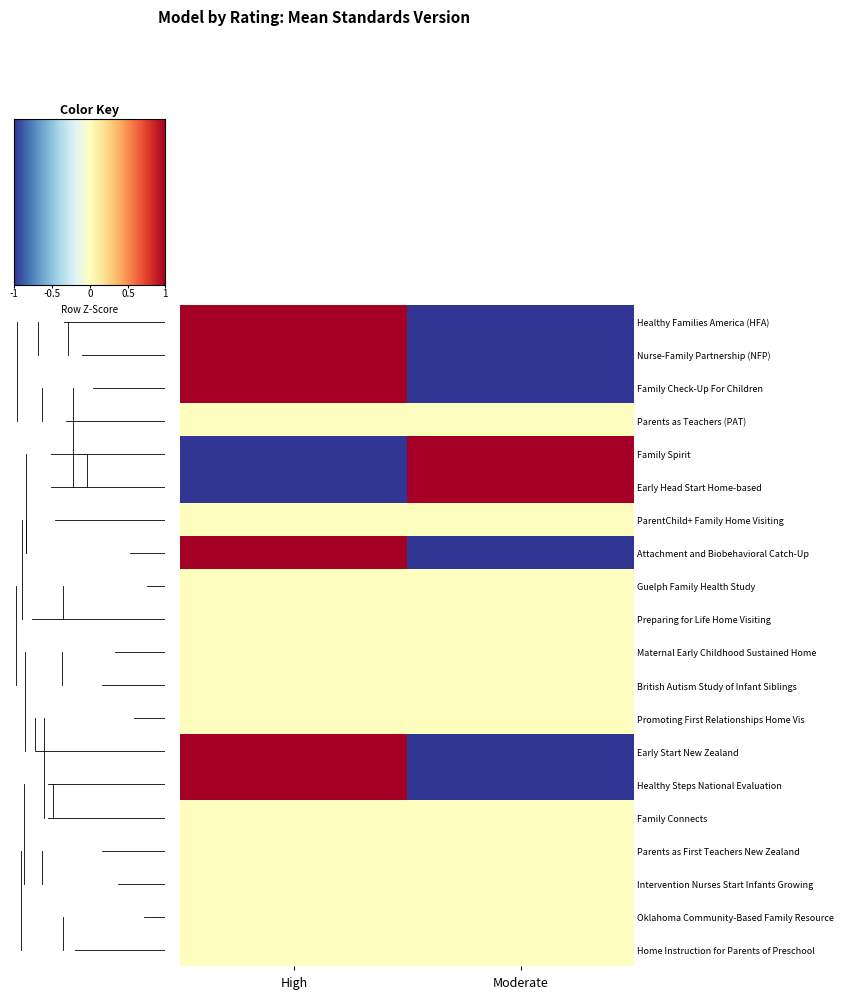

Reading right to left, list all the values displayed in this chart.

Healthy Families America (HFA): Moderate=-1.0	High=1.0
Nurse-Family Partnership (NFP): Moderate=-1.0	High=1.0
Family Check-Up For Children: Moderate=-1.0	High=1.0
Parents as Teachers (PAT): Moderate=0.0	High=0.0
Family Spirit: Moderate=1.0	High=-1.0
Early Head Start Home-based: Moderate=1.0	High=-1.0
ParentChild+ Family Home Visiting: Moderate=0.0	High=0.0
Attachment and Biobehavioral Catch-Up: Moderate=-1.0	High=1.0
Guelph Family Health Study: Moderate=0.0	High=0.0
Preparing for Life Home Visiting: Moderate=0.0	High=0.0
Maternal Early Childhood Sustained Home: Moderate=0.0	High=0.0
British Autism Study of Infant Siblings: Moderate=0.0	High=0.0
Promoting First Relationships Home Vis: Moderate=0.0	High=0.0
Early Start New Zealand: Moderate=-1.0	High=1.0
Healthy Steps National Evaluation: Moderate=-1.0	High=1.0
Family Connects: Moderate=0.0	High=0.0
Parents as First Teachers New Zealand: Moderate=0.0	High=0.0
Intervention Nurses Start Infants Growing: Moderate=0.0	High=0.0
Oklahoma Community-Based Family Resource: Moderate=0.0	High=0.0
Home Instruction for Parents of Preschool: Moderate=0.0	High=0.0